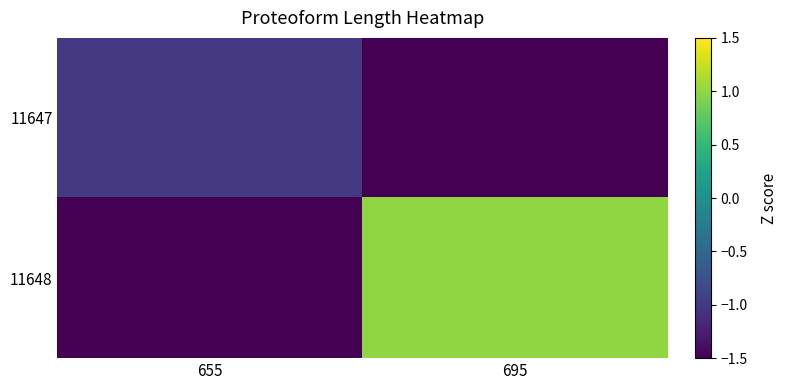

Reading left to right, transcribe all the data shown in this chart.

11647: 655=-1.0	695=-1.5
11648: 655=-1.5	695=1.0